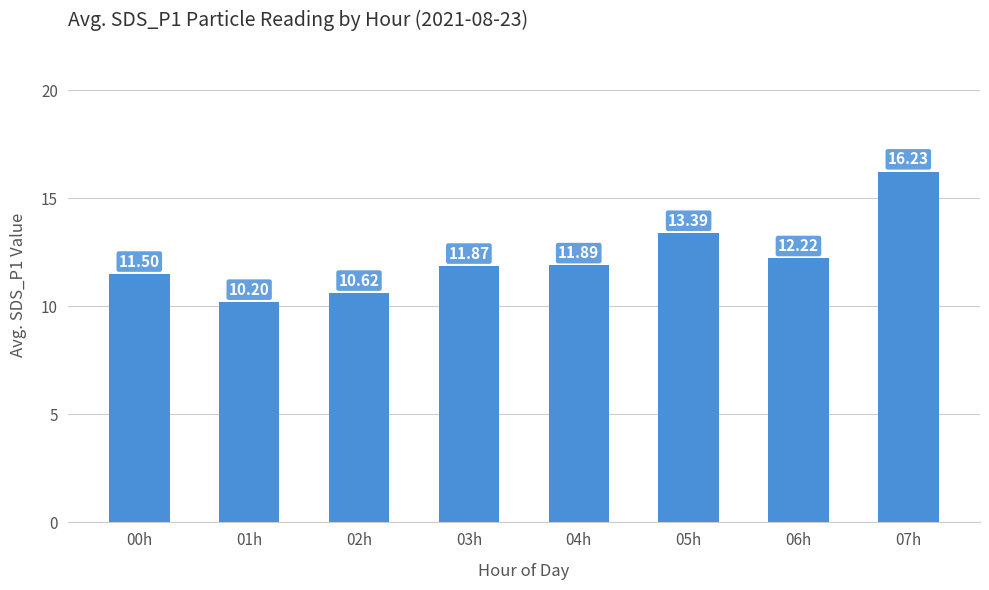

Reading left to right, extract all data points from this chart.

00h=11.5	01h=10.2	02h=10.6	03h=11.9	04h=11.9	05h=13.4	06h=12.2	07h=16.2